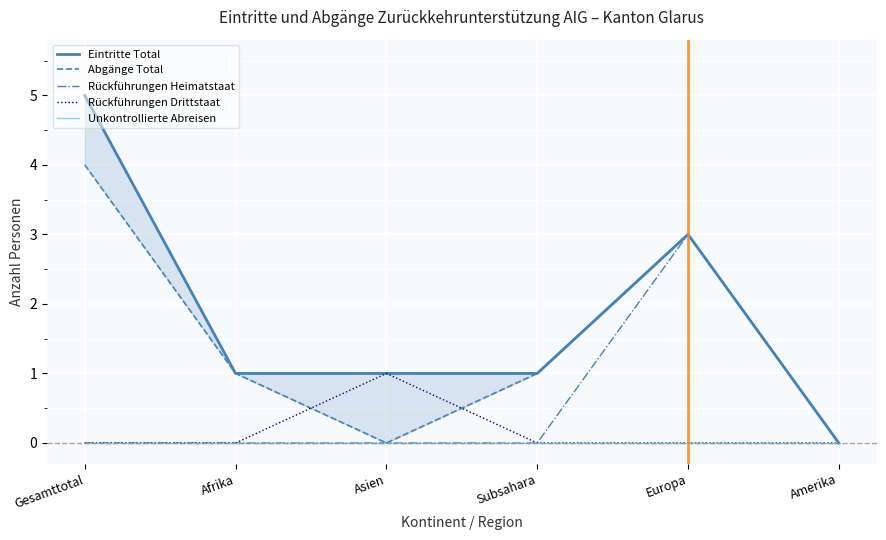

Which series has the largest total across all categories?

Eintritte Total